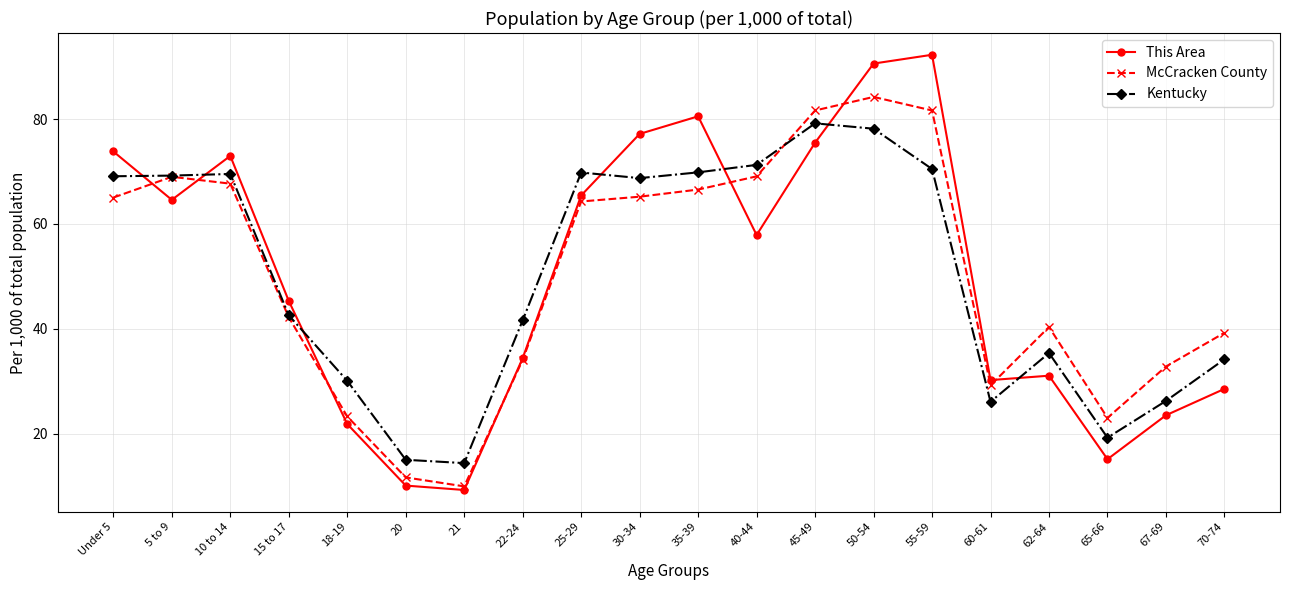

What value does the Kentucky series have at 60-61?

26.1